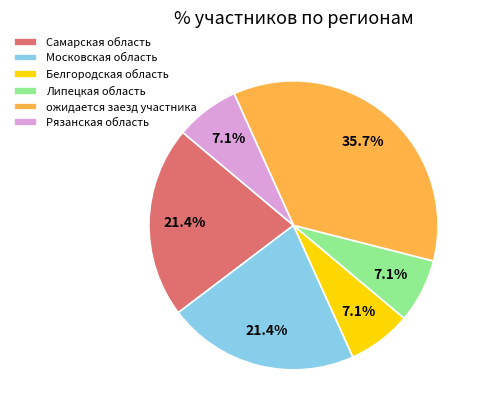

To the nearest percent, what is the average slice percentage?

17%